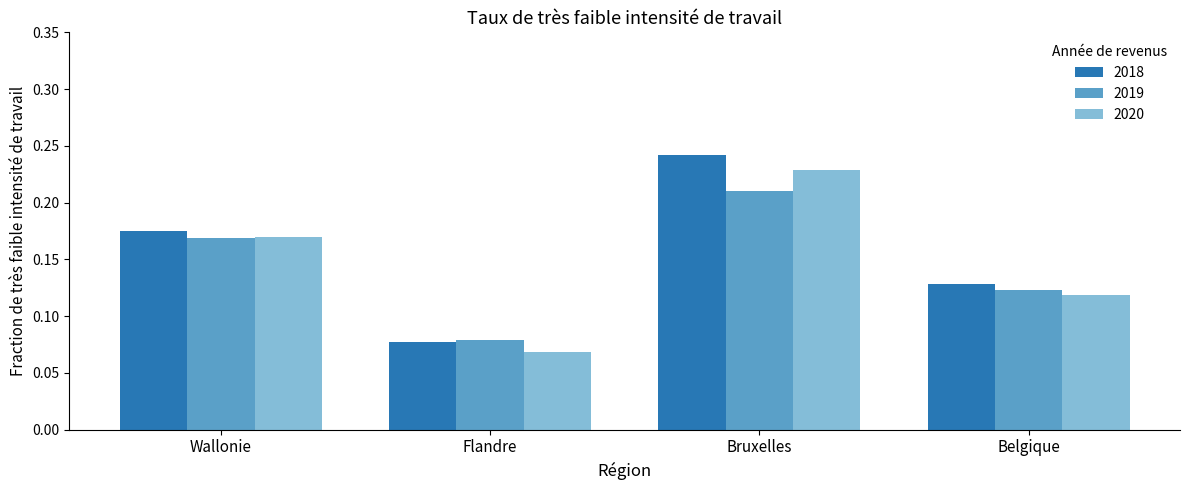

Which series changed the most between Wallonie and Bruxelles?

2018